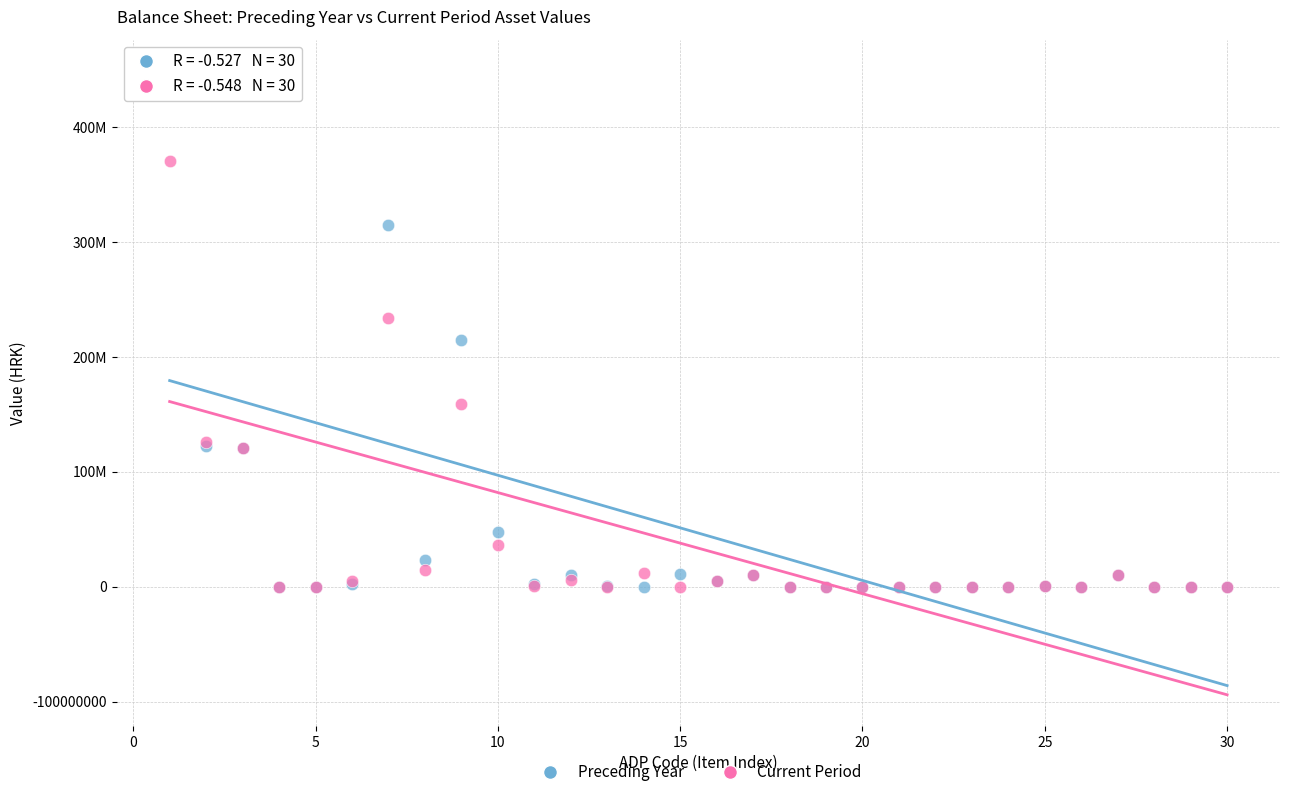

Which series has the largest Y range (max minus min)?

Preceding Year